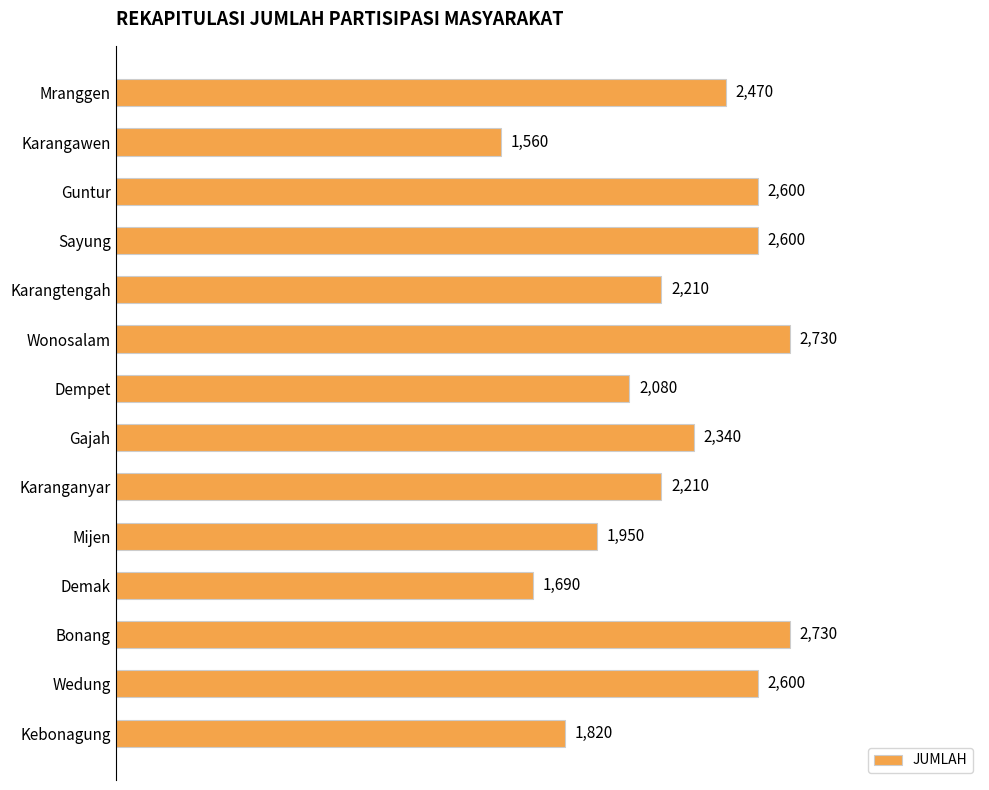

The chart shows a value of 2080 at Dempet. True or false?

True